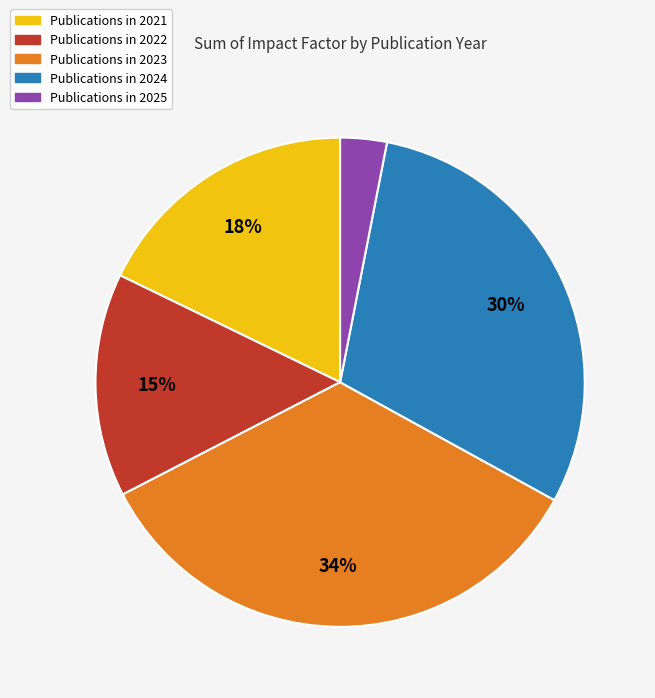

To the nearest percent, what is the average slice percentage?

20%